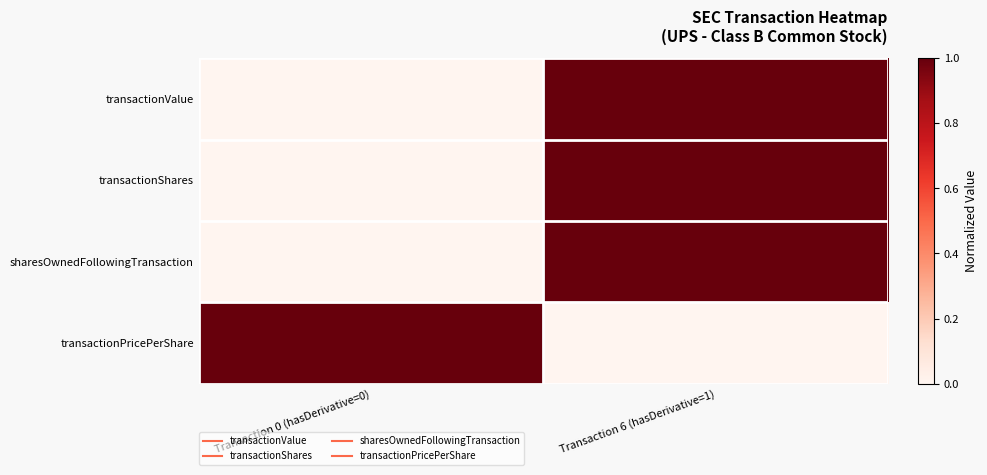

Reading right to left, extract all data points from this chart.

transactionValue: Transaction 6 (hasDerivative=1)=1	Transaction 0 (hasDerivative=0)=0
transactionShares: Transaction 6 (hasDerivative=1)=1	Transaction 0 (hasDerivative=0)=0
sharesOwnedFollowingTransaction: Transaction 6 (hasDerivative=1)=1	Transaction 0 (hasDerivative=0)=0
transactionPricePerShare: Transaction 6 (hasDerivative=1)=0	Transaction 0 (hasDerivative=0)=1